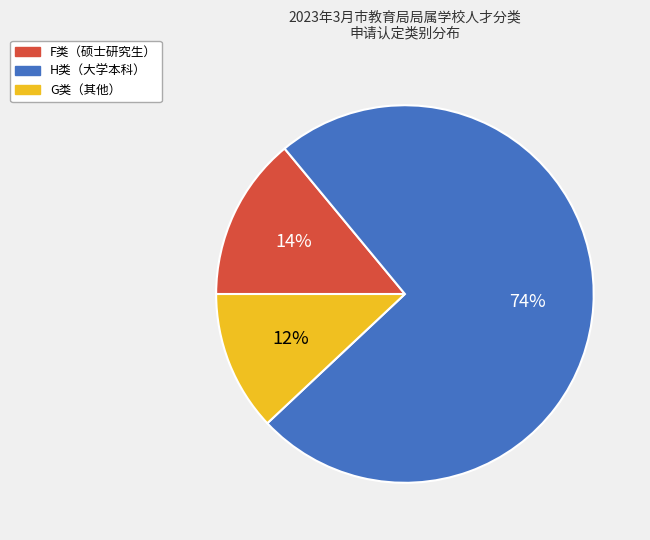

Is there any slice that represents more than half of the pie?

Yes